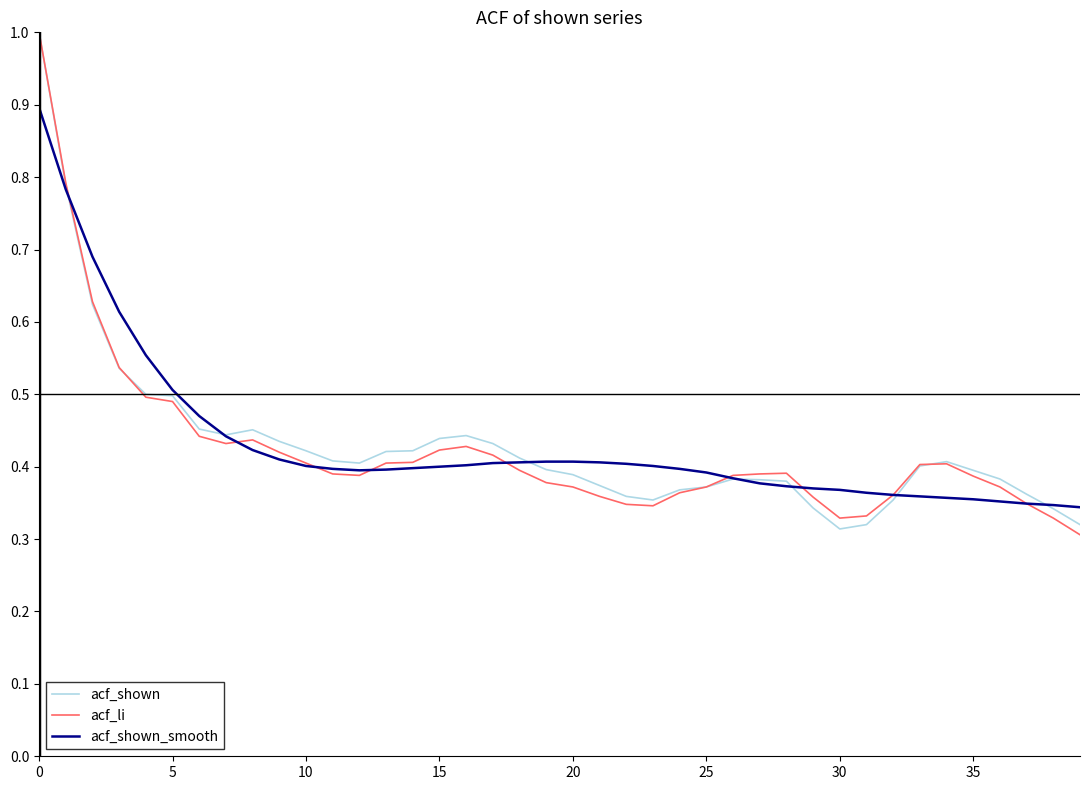

What is the maximum value shown in the chart?

1.0